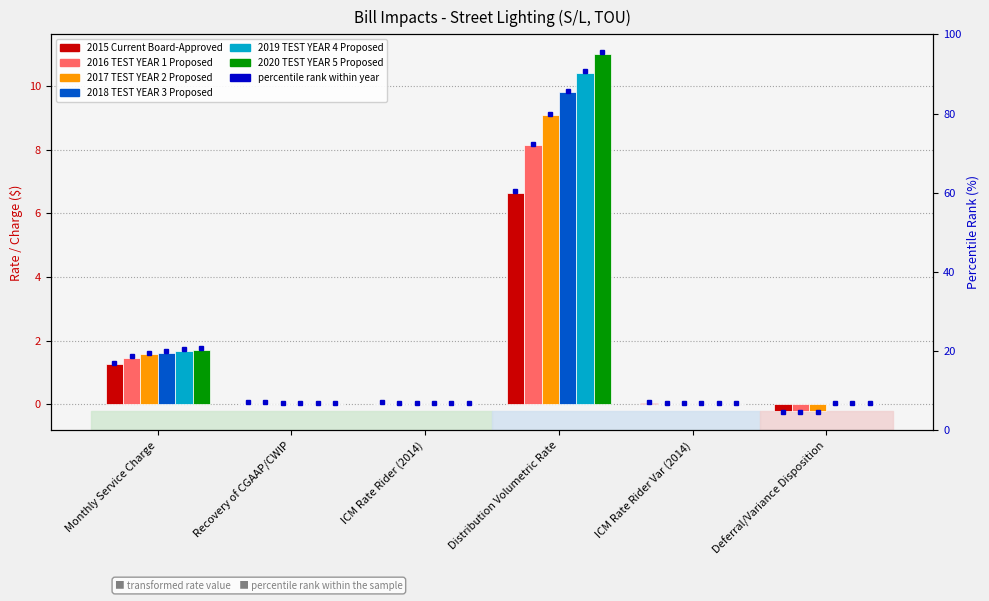

The 2018 TEST YEAR 3 Proposed series shows 4.0 at ICM Rate Rider (2014). True or false?

False